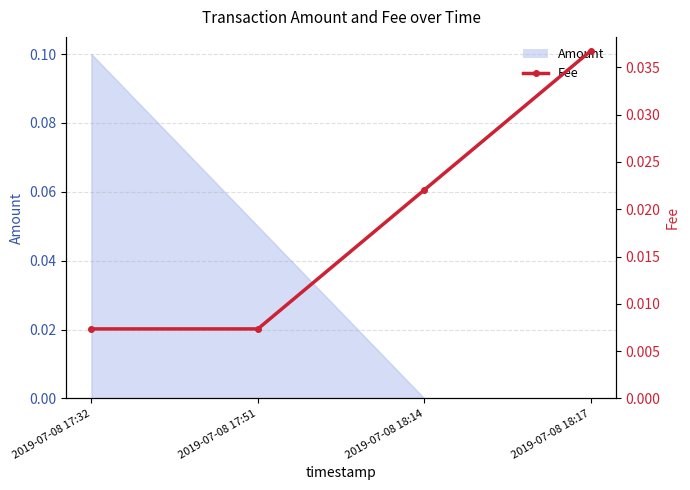

What position from the left is 2019-07-08 18:17?

4